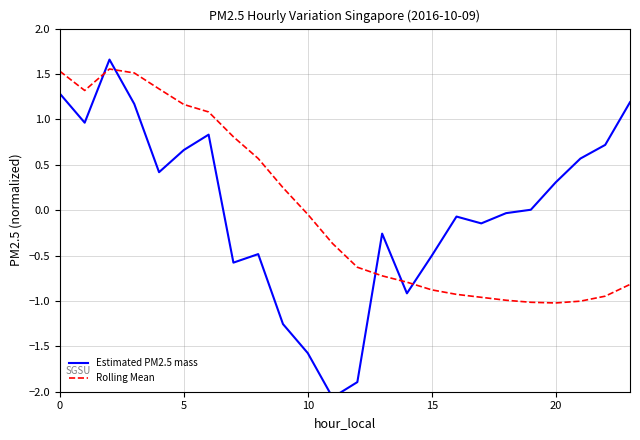

What is the minimum value for Rolling Mean?

-1.0